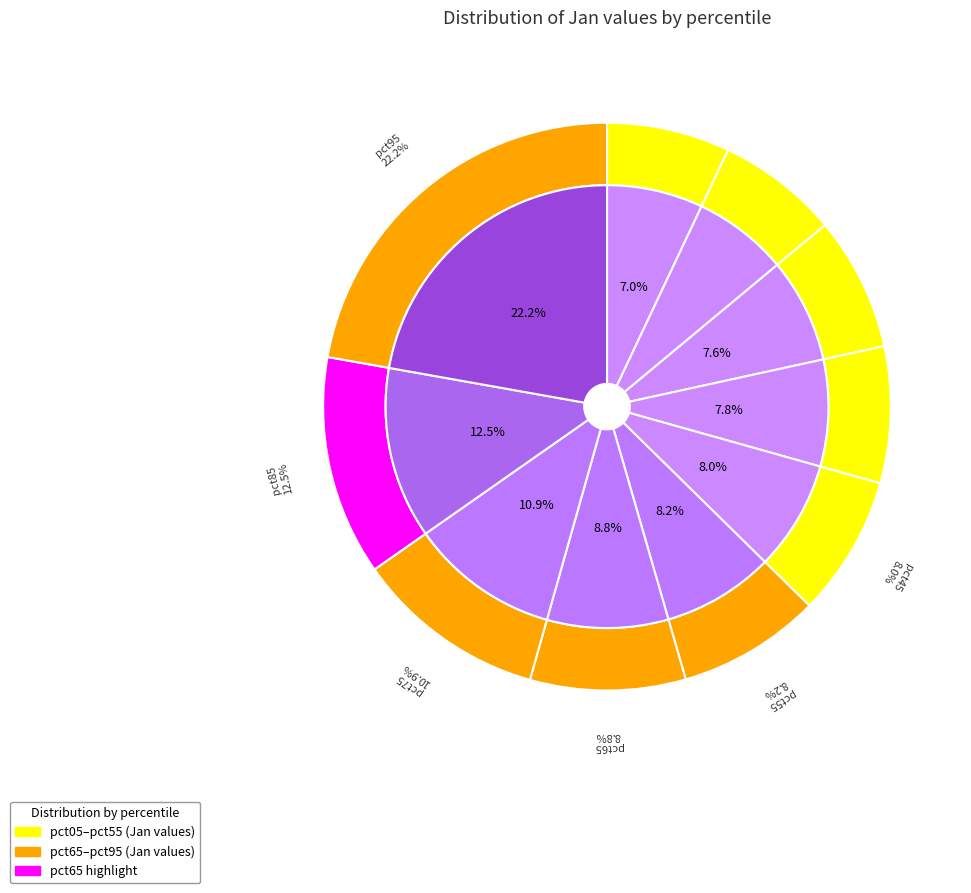

What is the smallest slice in the pie chart?

pct15